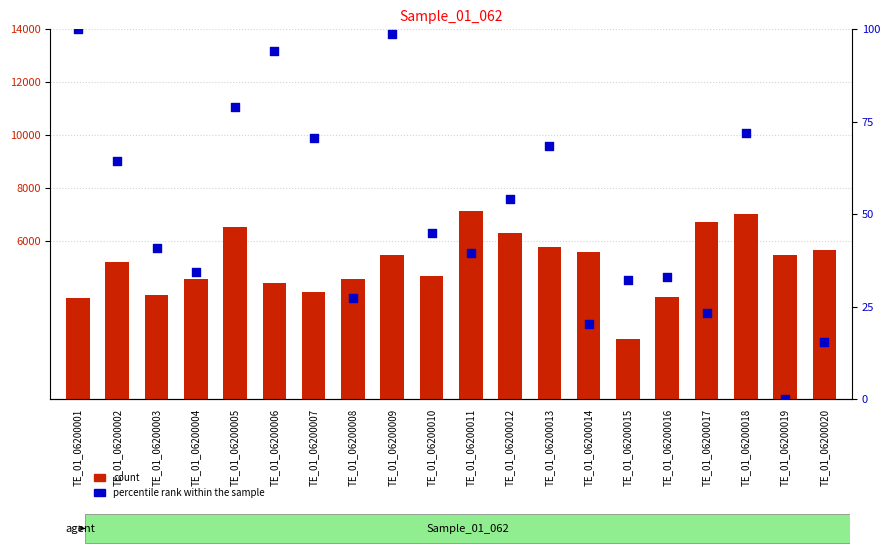

Which series has the largest total across all categories?

count